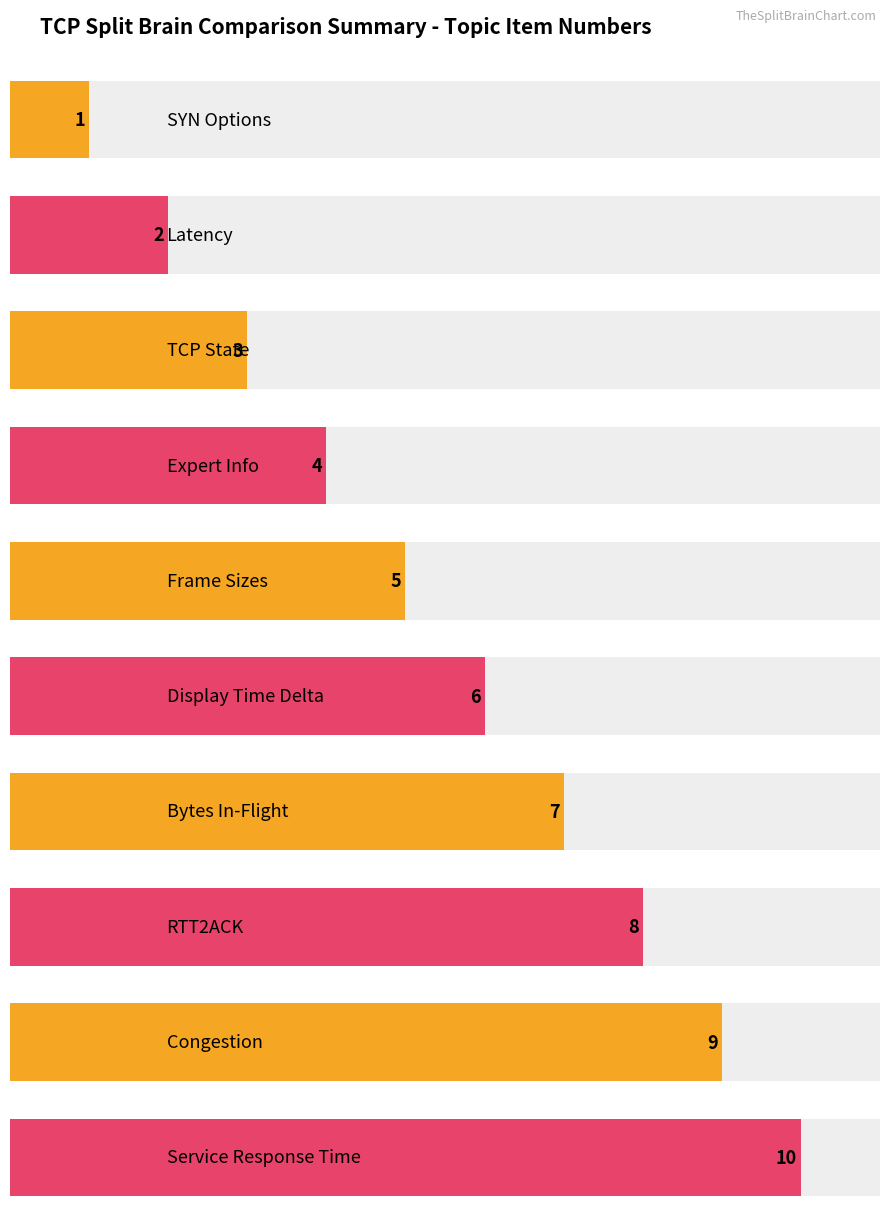

The chart shows a value of 2 at Expert Info. True or false?

False